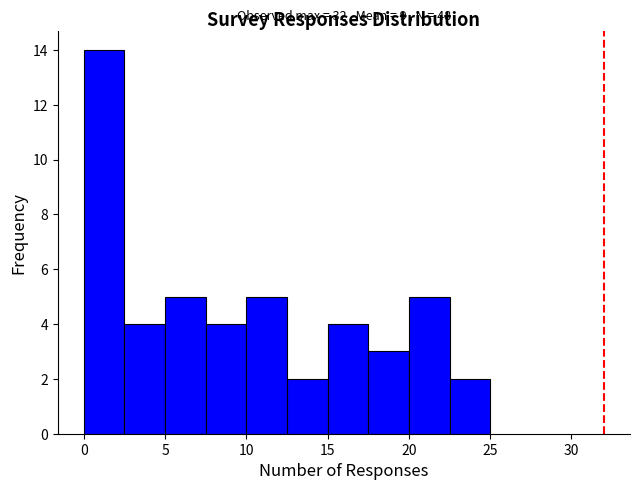

Over which range of the x-axis is the bar tallest?

0.0 to 2.5